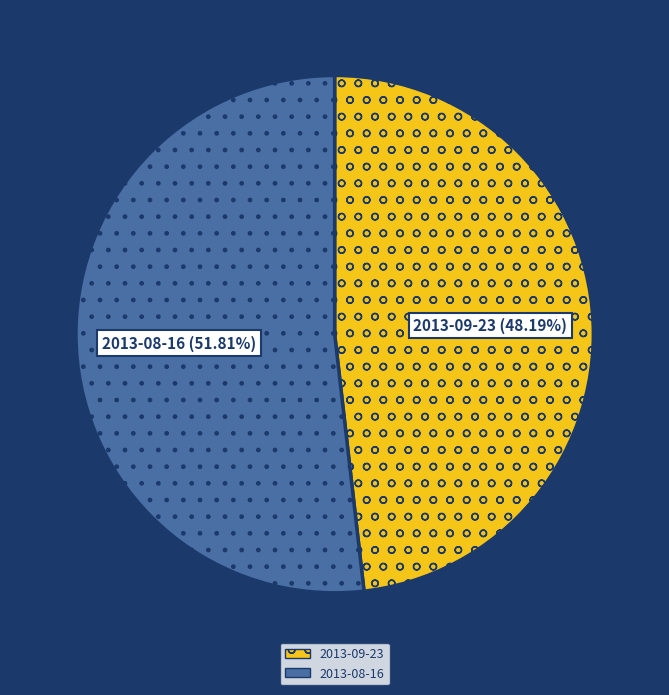

To the nearest percent, what portion does 2013-08-16 represent?

52%